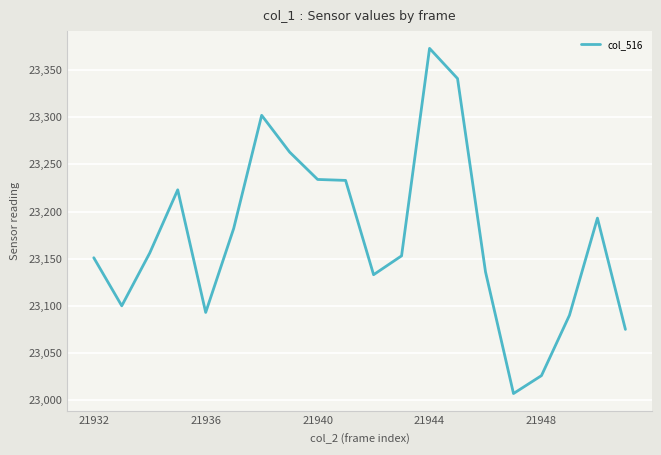

What is the difference between the maximum and minimum values?

366